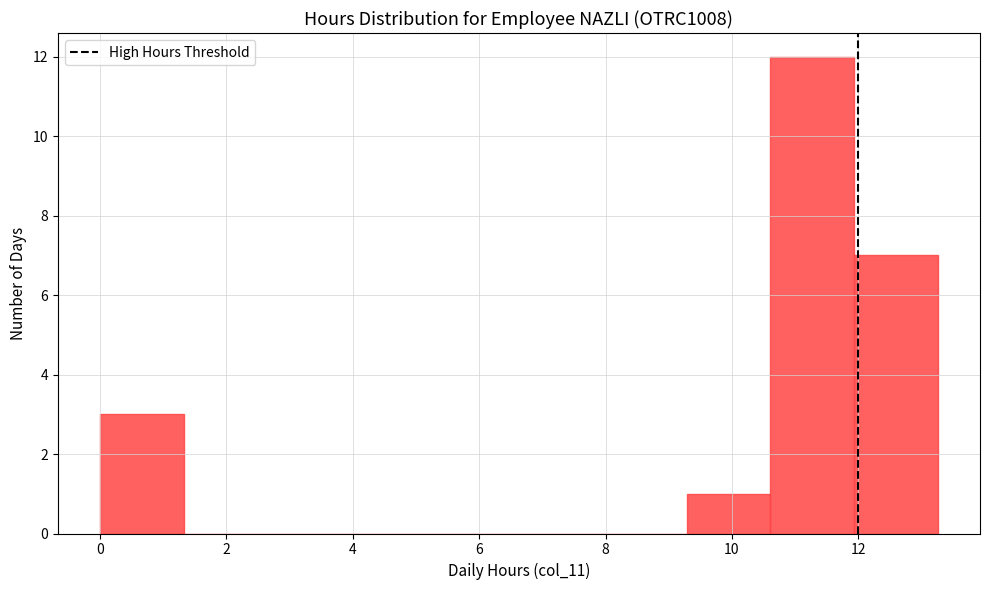

What is the height of the bar covering 10.6 to 12.0 on the x-axis? Neither the bar edges nor the heights are printed on the chart, so give them approximately, as read against the axes.

12